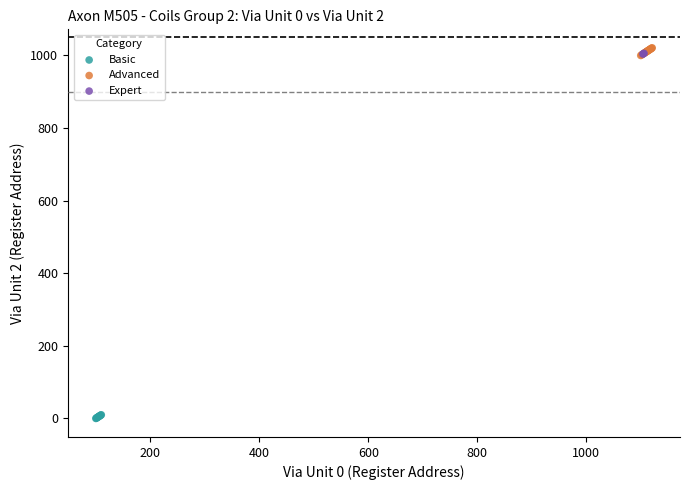

Which series reaches the maximum Y coordinate?

Advanced